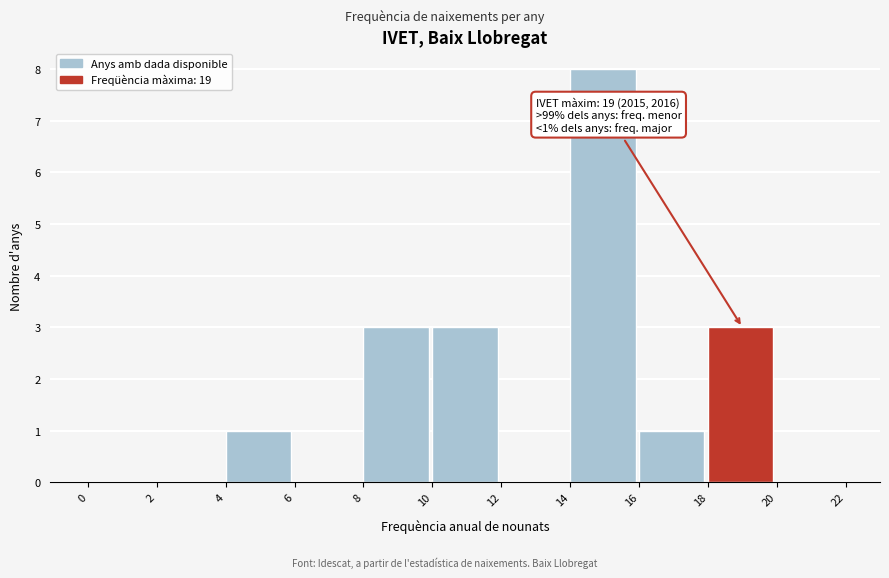

Which range on the x-axis has the tallest bar?

14 to 16